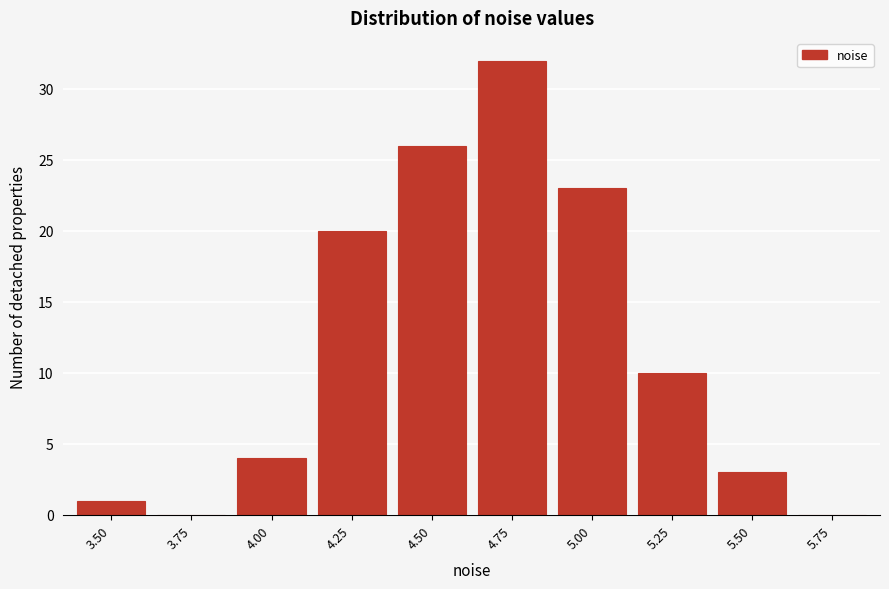

Reading left to right, transcribe all the data shown in this chart.

3.50=1	3.75=0	4.00=4	4.25=20	4.50=26	4.75=32	5.00=23	5.25=10	5.50=3	5.75=0